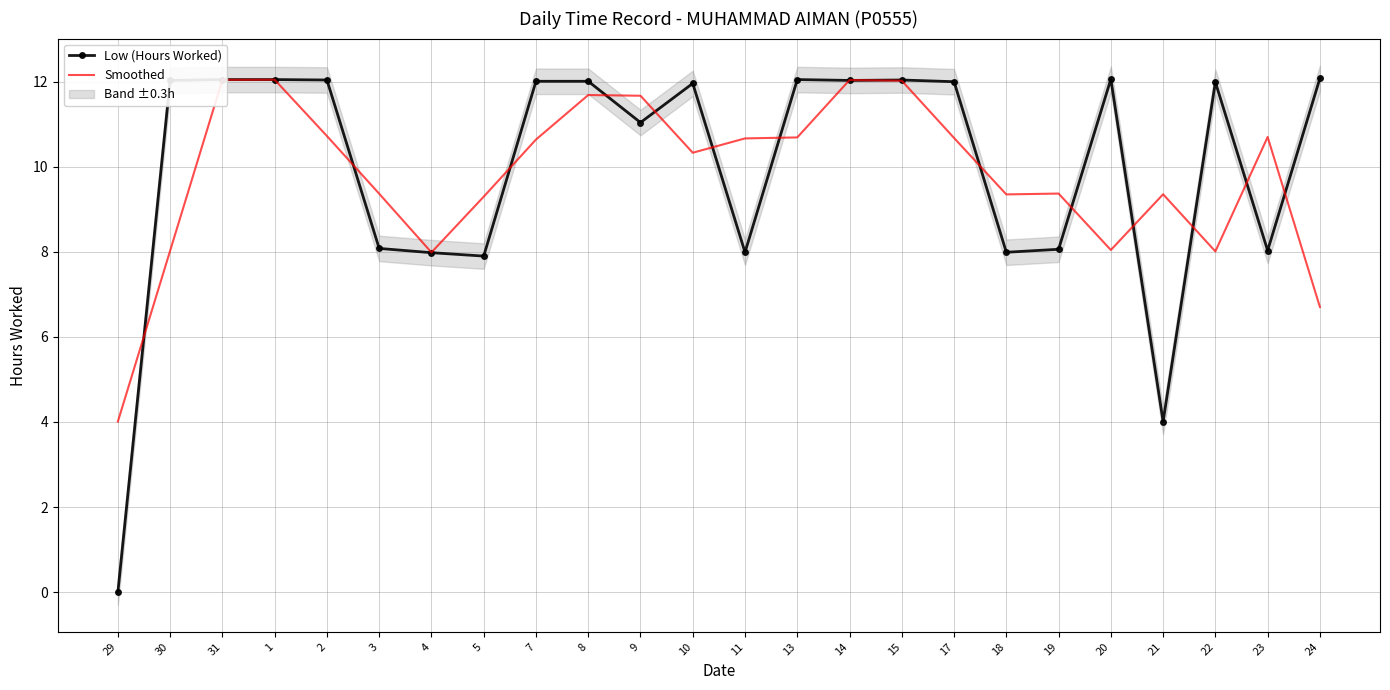

How many lines are shown in the chart?

2